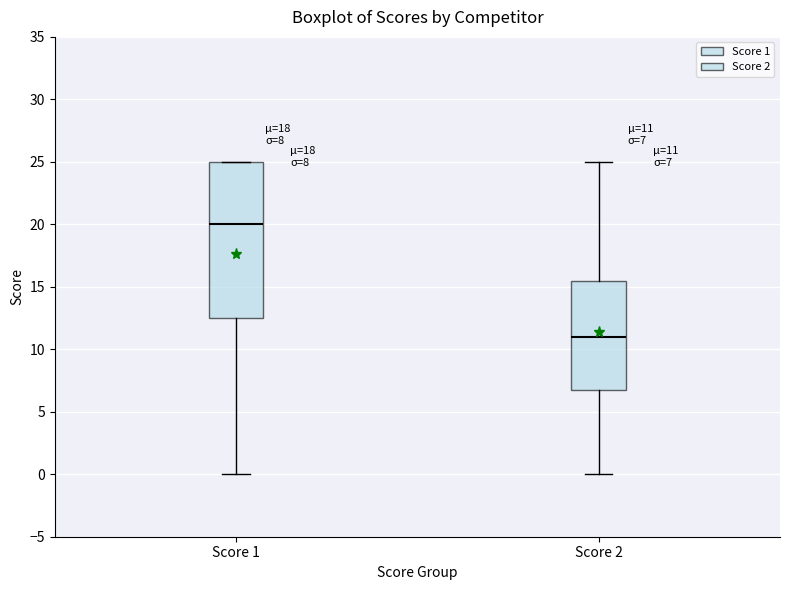

Which box is the tallest, from its lower edge to its upper edge?

Score 1